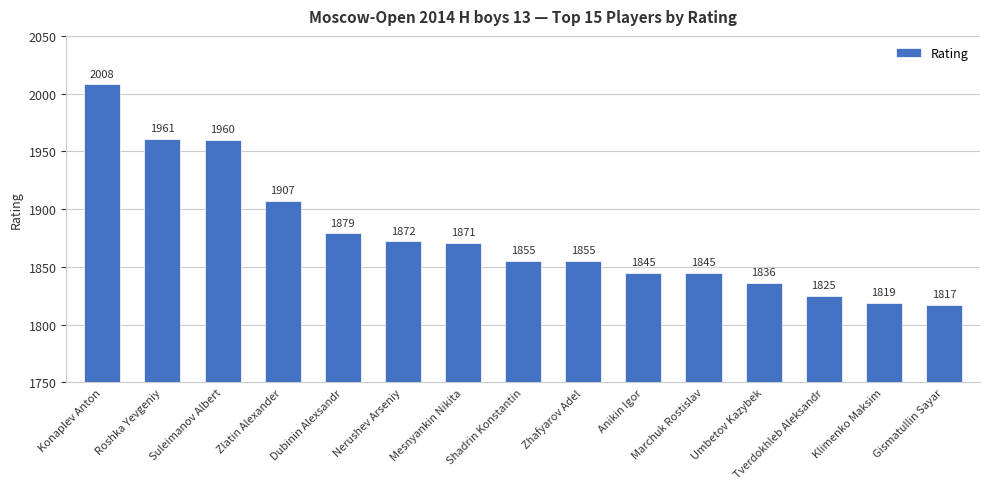

What is the label of the 11th bar from the left?

Marchuk Rostislav